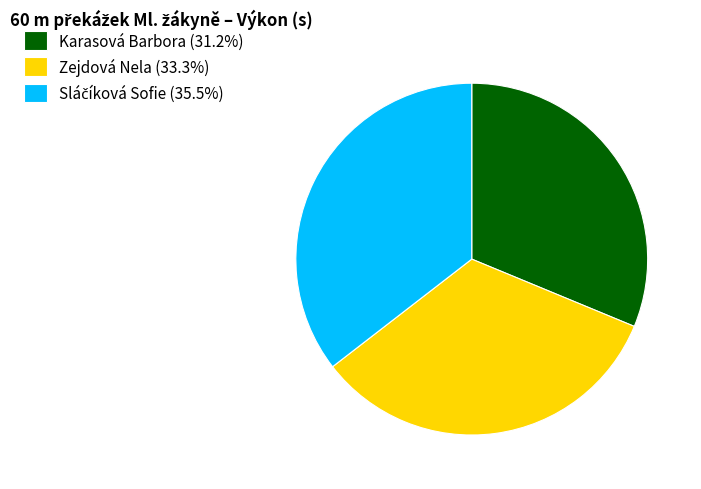

Is there a majority slice in this chart?

No